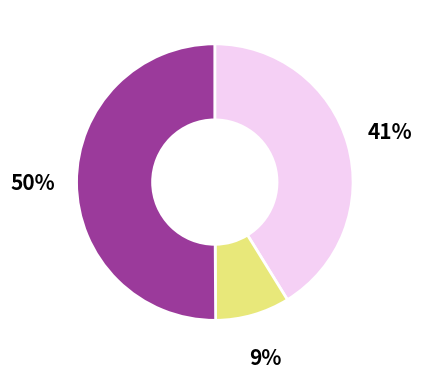

To the nearest percent, what is the difference between the largest and smallest slice percentages?

41%